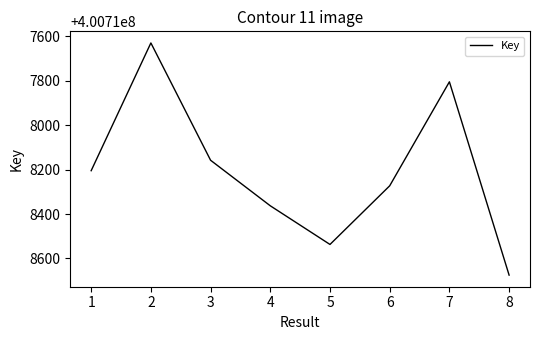

Is it true that the value at 1 is 652635950?

False